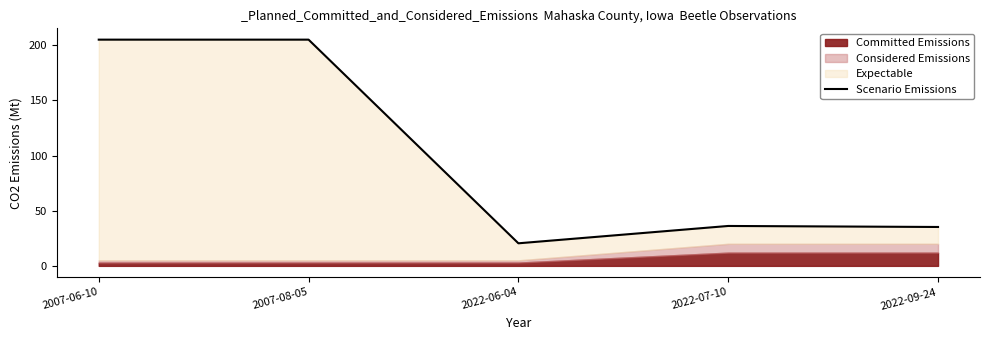

Approximately how many times larger is the value at 2007-06-10 compared to 2007-08-05?

1.0